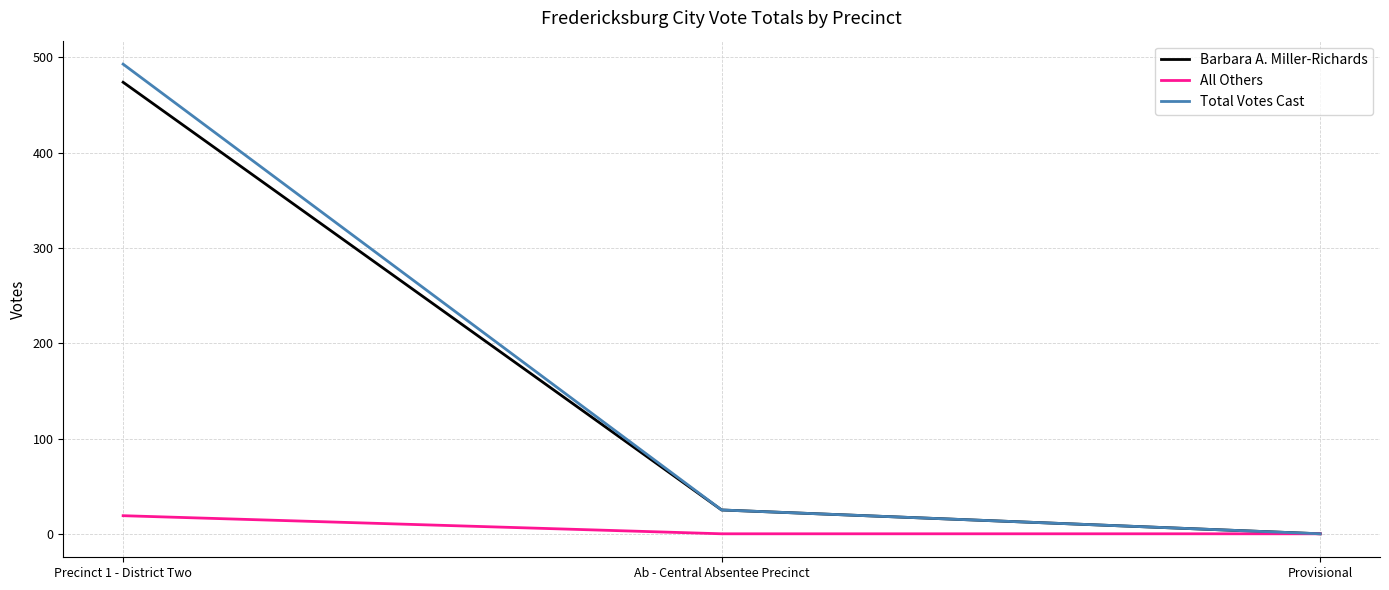

Which category has the highest value in the Barbara A. Miller-Richards series?

Precinct 1 - District Two